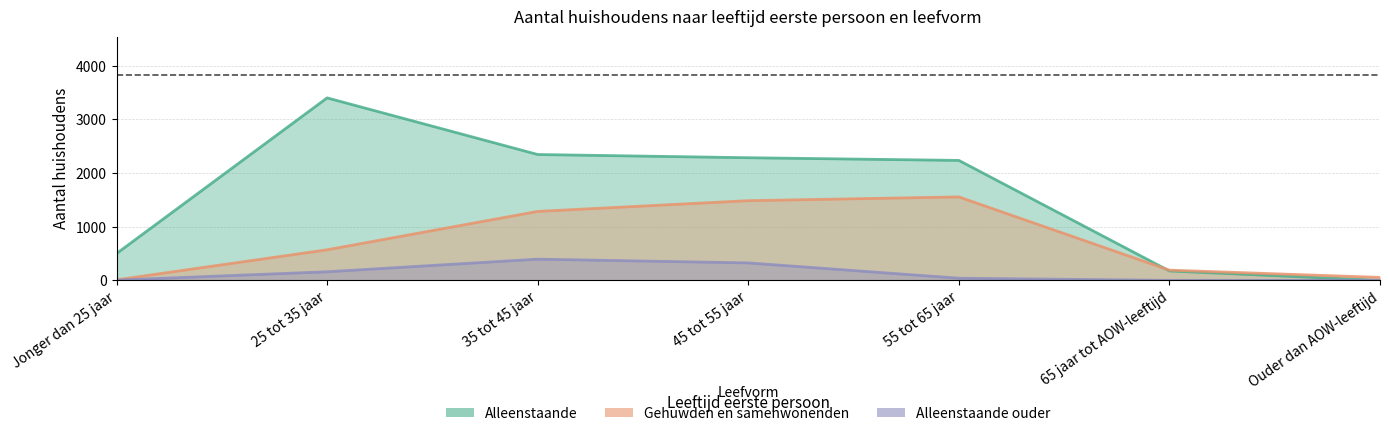

Reading right to left, transcribe all the data shown in this chart.

Alleenstaande: Ouder dan AOW-leeftijd=0	65 jaar tot AOW-leeftijd=175	55 tot 65 jaar=2235	45 tot 55 jaar=2285	35 tot 45 jaar=2345	25 tot 35 jaar=3400	Jonger dan 25 jaar=500
Gehuwden en samenwonenden: Ouder dan AOW-leeftijd=55	65 jaar tot AOW-leeftijd=190	55 tot 65 jaar=1555	45 tot 55 jaar=1485	35 tot 45 jaar=1285	25 tot 35 jaar=570	Jonger dan 25 jaar=10
Alleenstaande ouder: Ouder dan AOW-leeftijd=0	65 jaar tot AOW-leeftijd=0	55 tot 65 jaar=40	45 tot 55 jaar=325	35 tot 45 jaar=395	25 tot 35 jaar=160	Jonger dan 25 jaar=5